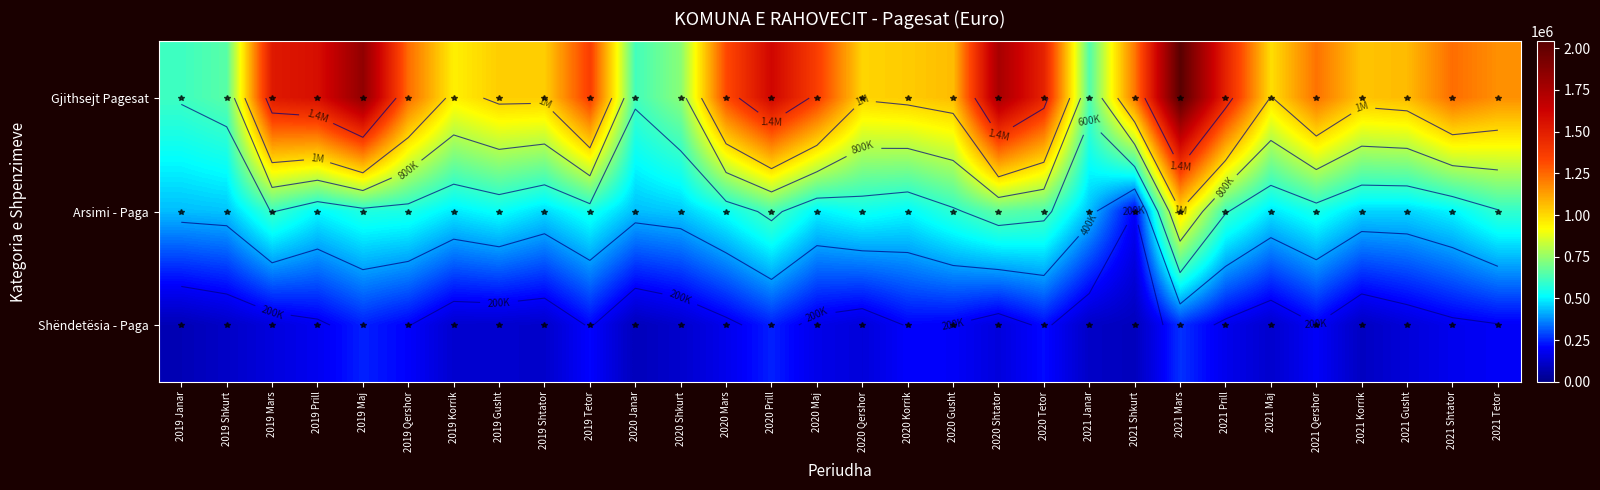

At which category does the chart reach its minimum across all series?

2019 Janar